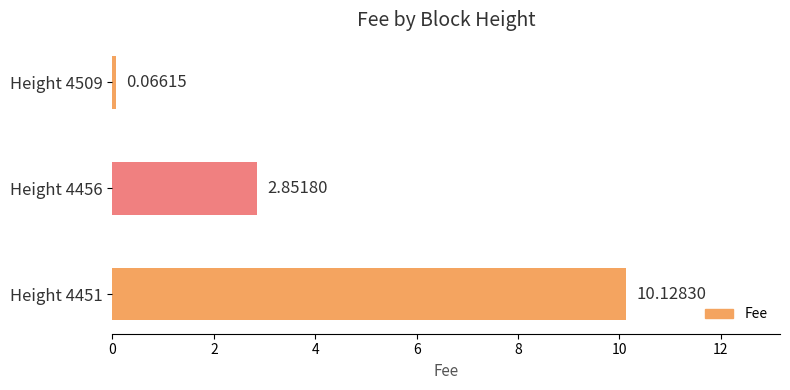

How many bars are there in total?

3